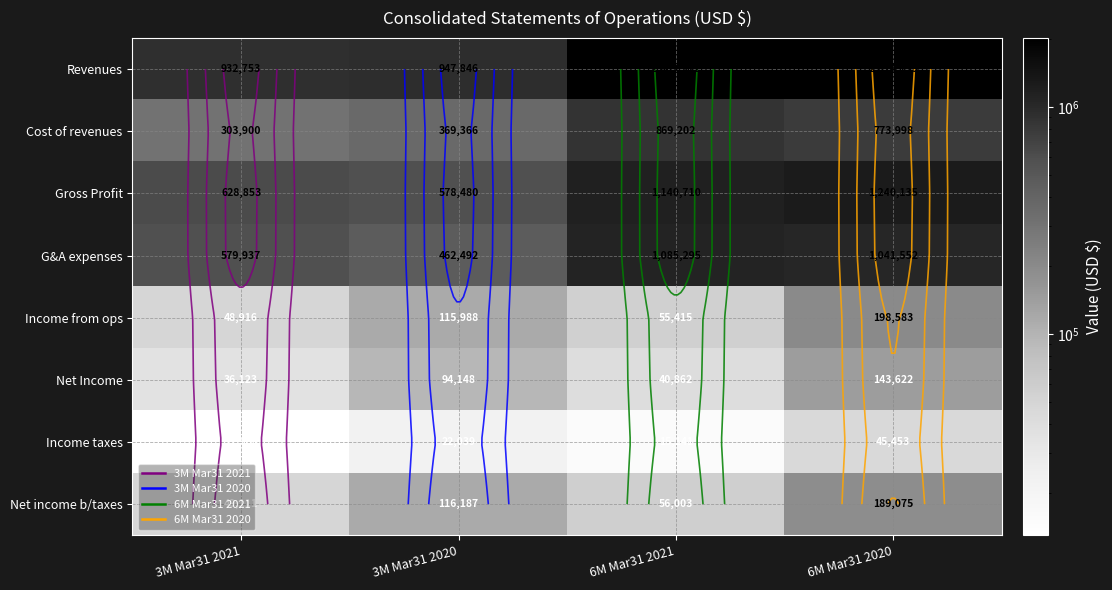

How many series are shown in this chart?

8